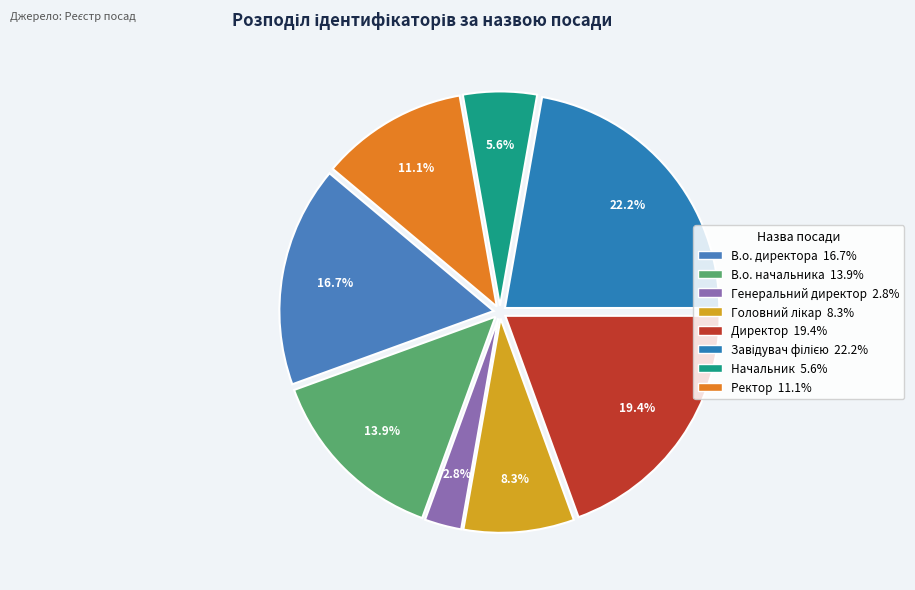

What percentage is the В.о. директора slice, to the nearest percent?

17%